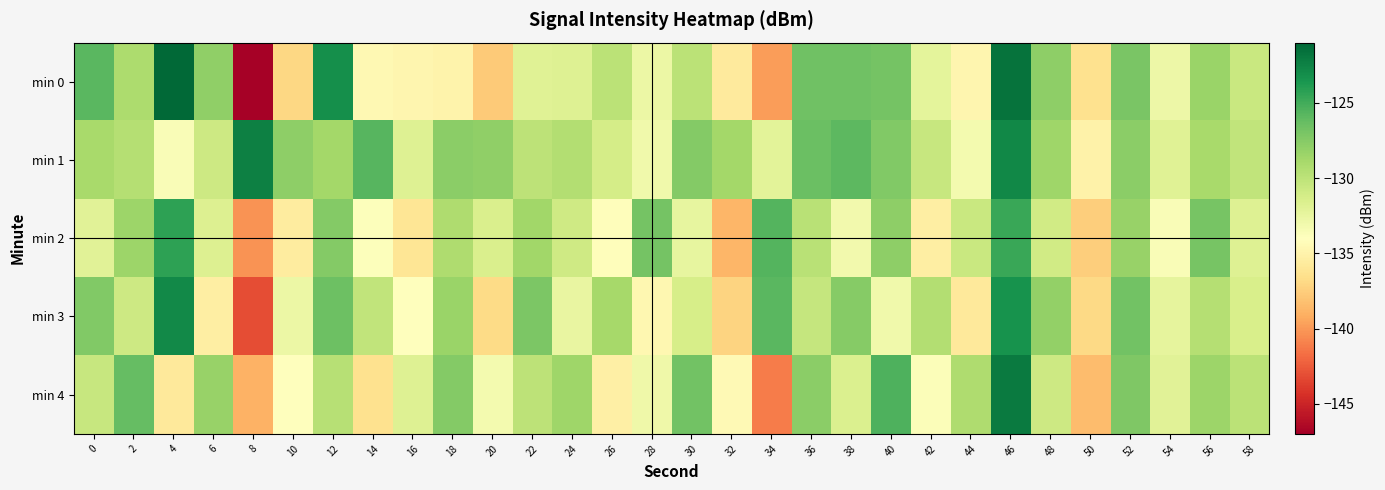

Reading right to left, extract all data points from this chart.

min 0: 58=-130.6	56=-128.3	54=-132.9	52=-127.1	50=-136.4	48=-127.9	46=-121.6	44=-134.7	42=-132.2	40=-126.9	38=-126.6	36=-126.7	34=-139.8	32=-135.6	30=-129.9	28=-132.7	26=-129.9	24=-131.8	22=-131.9	20=-137.8	18=-134.9	16=-134.7	14=-134.5	12=-123.2	10=-137.0	8=-146.8	6=-127.9	4=-121.2	2=-129.2	0=-125.8
min 1: 58=-130.2	56=-129.0	54=-131.9	52=-127.8	50=-135.1	48=-128.6	46=-122.8	44=-133.2	42=-130.5	40=-127.3	38=-125.9	36=-126.4	34=-132.1	32=-128.8	30=-127.5	28=-133.0	26=-131.2	24=-129.5	22=-130.0	20=-128.0	18=-127.7	16=-131.8	14=-125.7	12=-128.7	10=-127.9	8=-122.4	6=-130.8	4=-133.7	2=-129.5	0=-129.0
min 2: 58=-131.8	56=-126.9	54=-133.6	52=-128.3	50=-137.5	48=-131.0	46=-124.7	44=-130.6	42=-135.4	40=-127.9	38=-133.1	36=-129.8	34=-125.6	32=-138.7	30=-132.4	28=-126.8	26=-134.2	24=-130.9	22=-128.7	20=-131.5	18=-129.3	16=-136.1	14=-133.8	12=-127.4	10=-135.6	8=-140.2	6=-131.7	4=-124.3	2=-128.5	0=-132.0
min 3: 58=-131.4	56=-129.6	54=-132.3	52=-126.7	50=-136.9	48=-128.1	46=-123.4	44=-135.8	42=-129.5	40=-133.0	38=-127.6	36=-130.4	34=-125.8	32=-137.2	30=-131.3	28=-134.7	26=-128.9	24=-132.5	22=-127.1	20=-136.8	18=-128.4	16=-133.9	14=-130.2	12=-126.5	10=-132.7	8=-143.1	6=-135.4	4=-122.9	2=-130.8	0=-127.3
min 4: 58=-129.9	56=-128.5	54=-132.0	52=-127.2	50=-138.4	48=-130.8	46=-122.1	44=-129.3	42=-133.7	40=-125.4	38=-131.6	36=-127.8	34=-141.2	32=-134.5	30=-126.7	28=-132.9	26=-135.3	24=-128.6	22=-130.0	20=-133.2	18=-127.5	16=-131.8	14=-136.4	12=-129.7	10=-134.1	8=-138.9	6=-128.3	4=-135.8	2=-126.2	0=-130.5